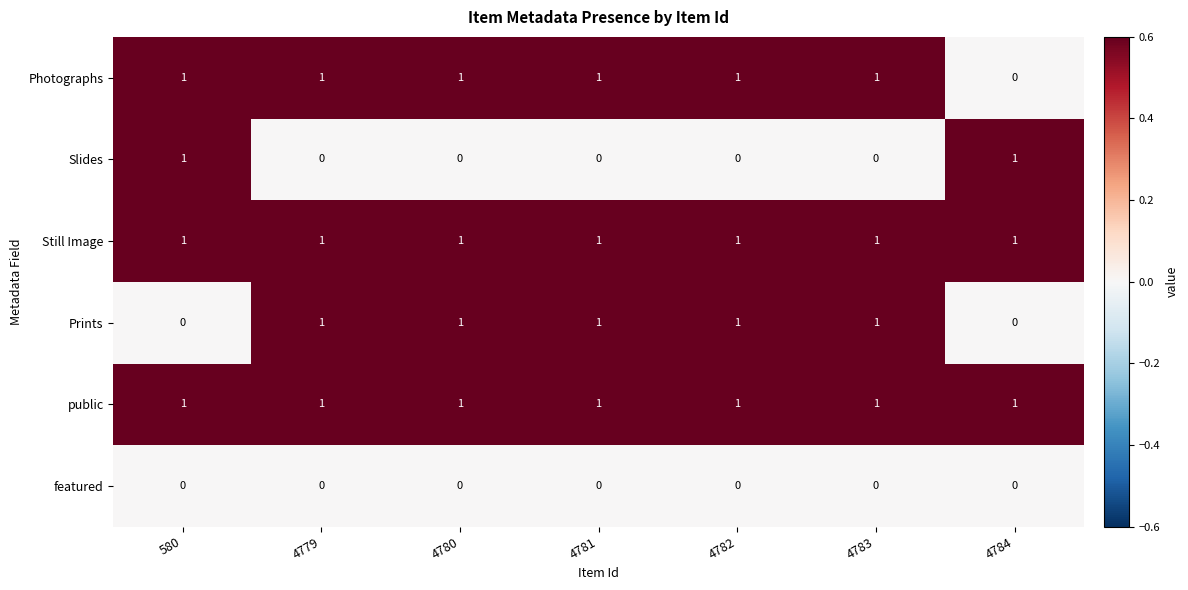

True or false: public has a value of 2 at 4779.

False